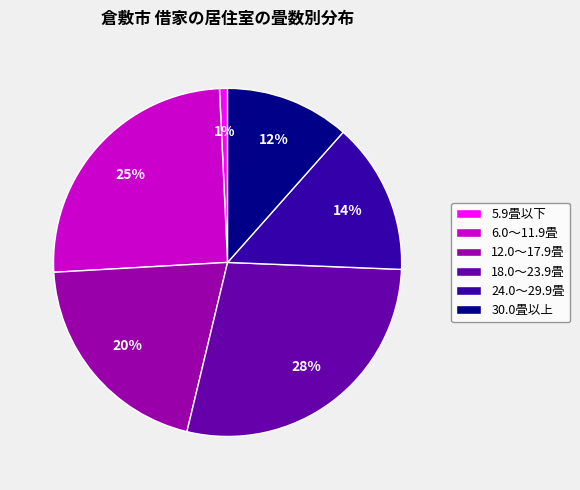

The 6.0～11.9畳 slice represents 25% of the pie. True or false?

True